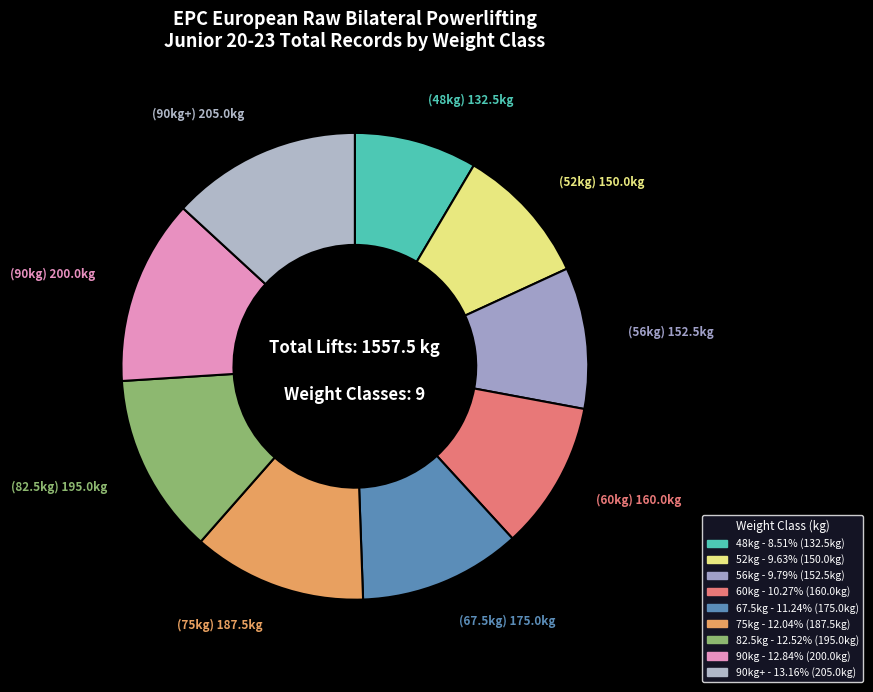

Count the number of slices in the pie.

9